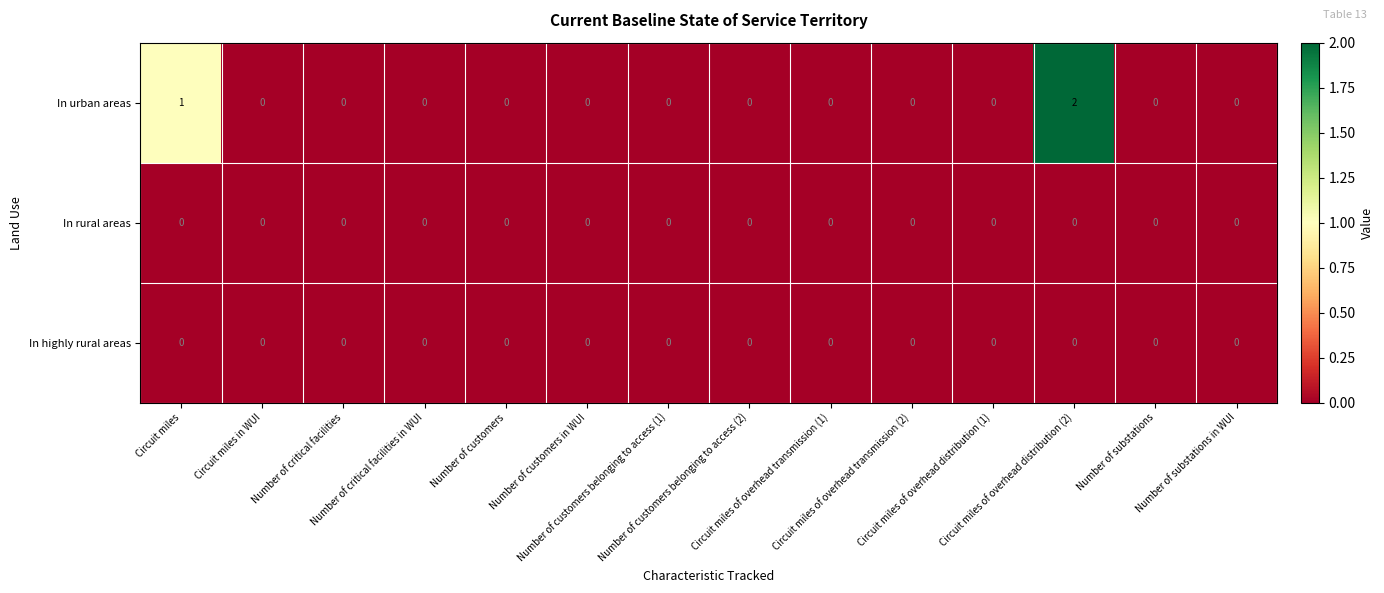

What is the sum of all In urban areas values?

3